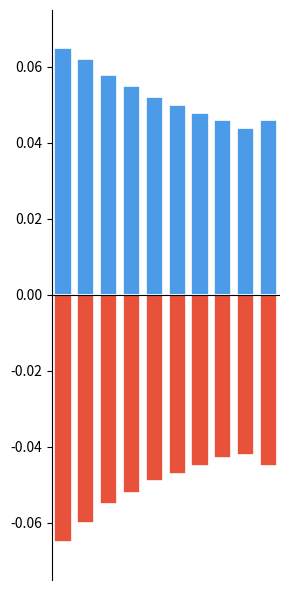

List the labels in order of public value, largest first.

0, 1, 2, 3, 4, 5, 6, 7, 9, 8